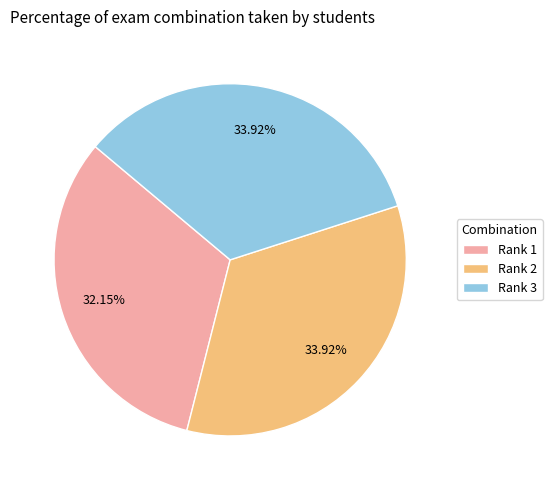

Is it true that Rank 1 is 32% of the pie?

True